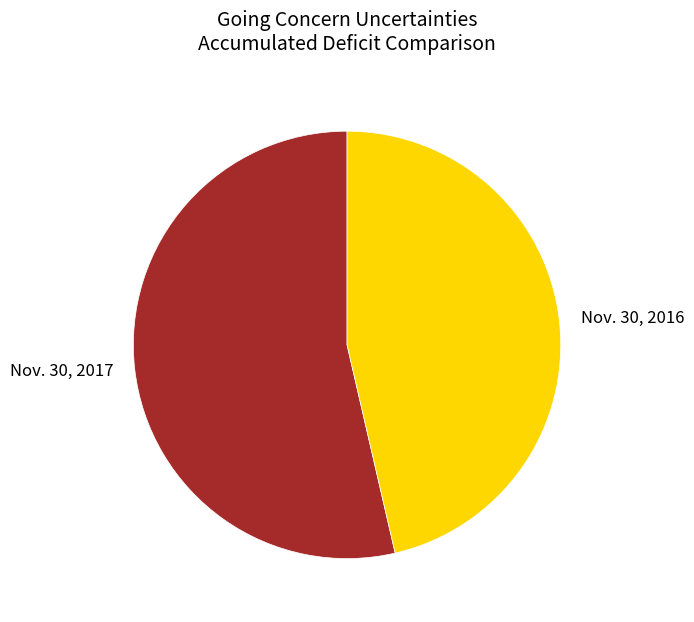

What is the ratio of the value at Nov. 30, 2017 to the value at Nov. 30, 2016?

1.2